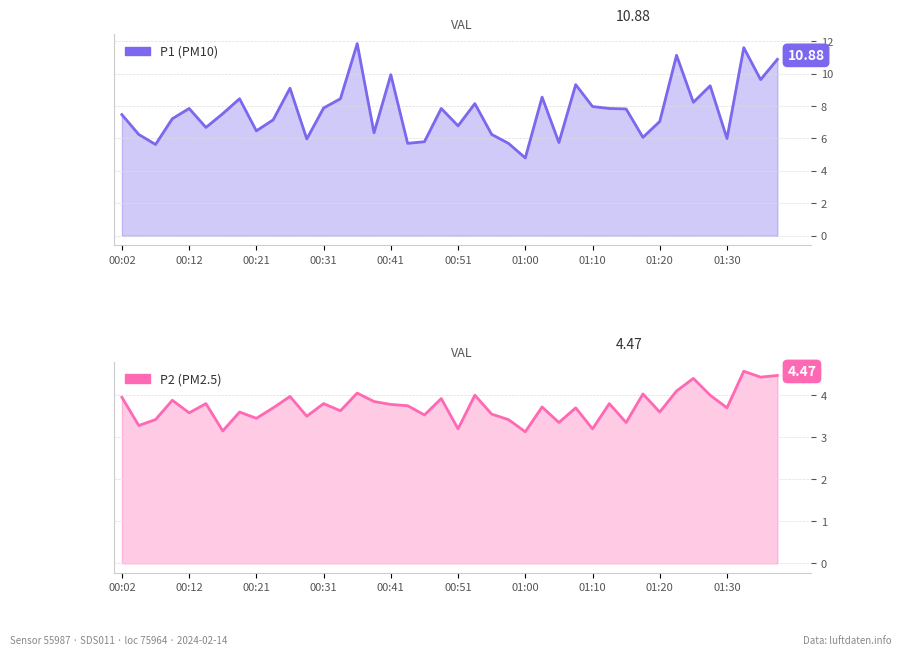

At which category is the sum across all series the highest?

01:32